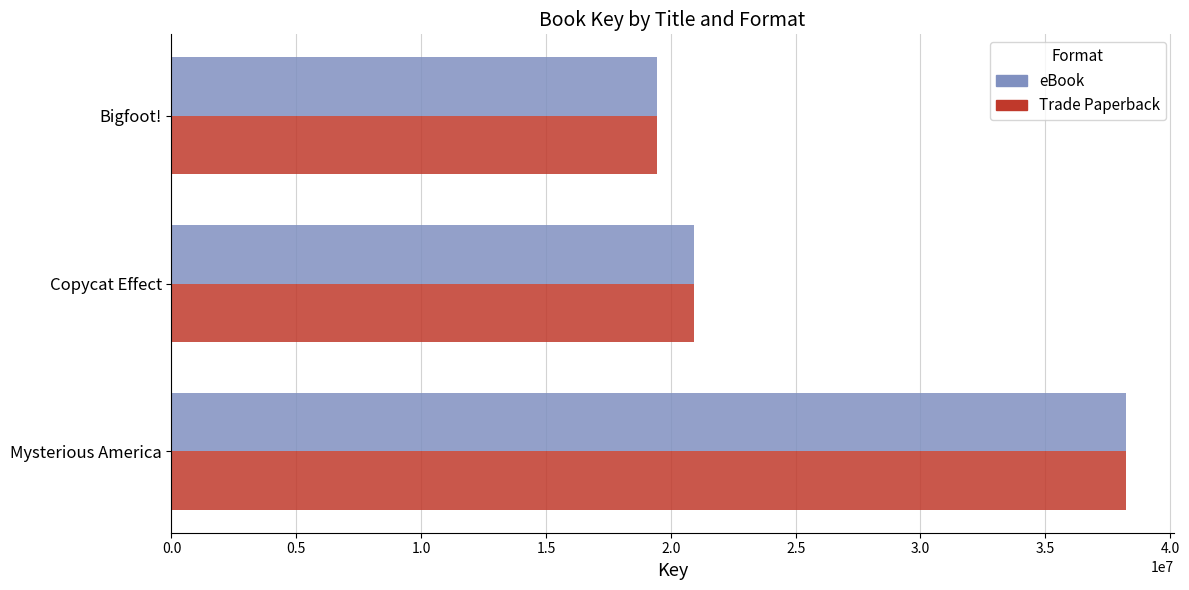

What is the difference between the maximum and minimum values in the Trade Paperback series?

18758421